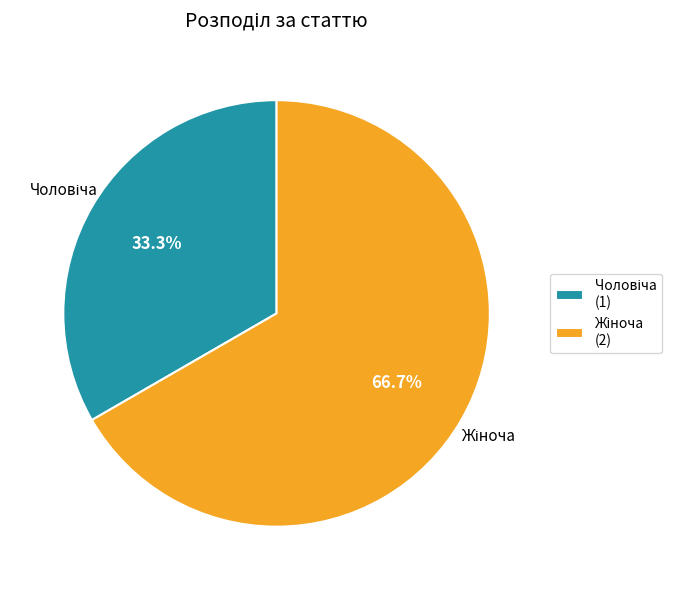

Count the number of slices in the pie.

2